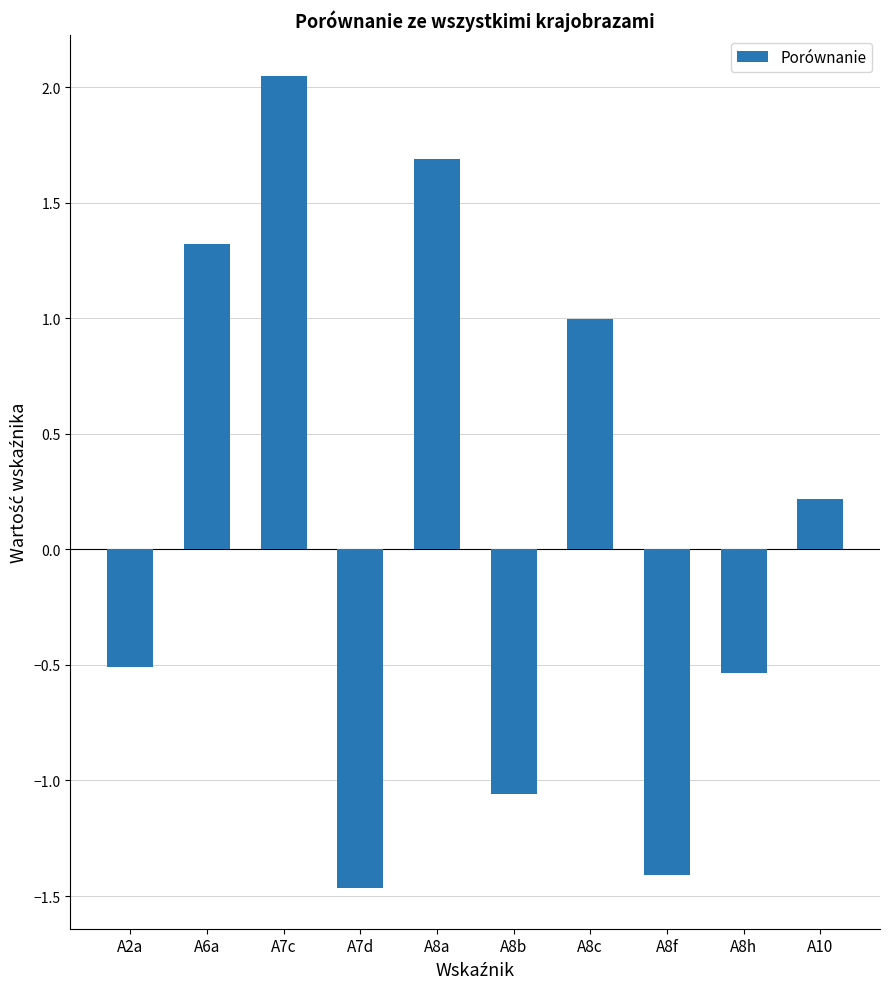

How many bars are there in total?

10